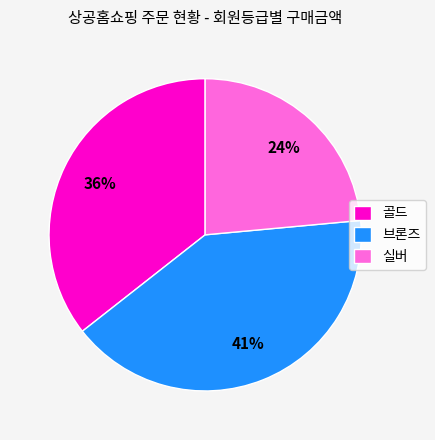

To the nearest percent, what portion does 실버 represent?

24%